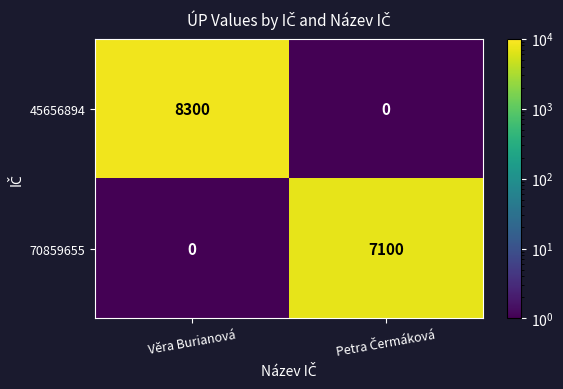

What is the maximum value for 45656894?

8300